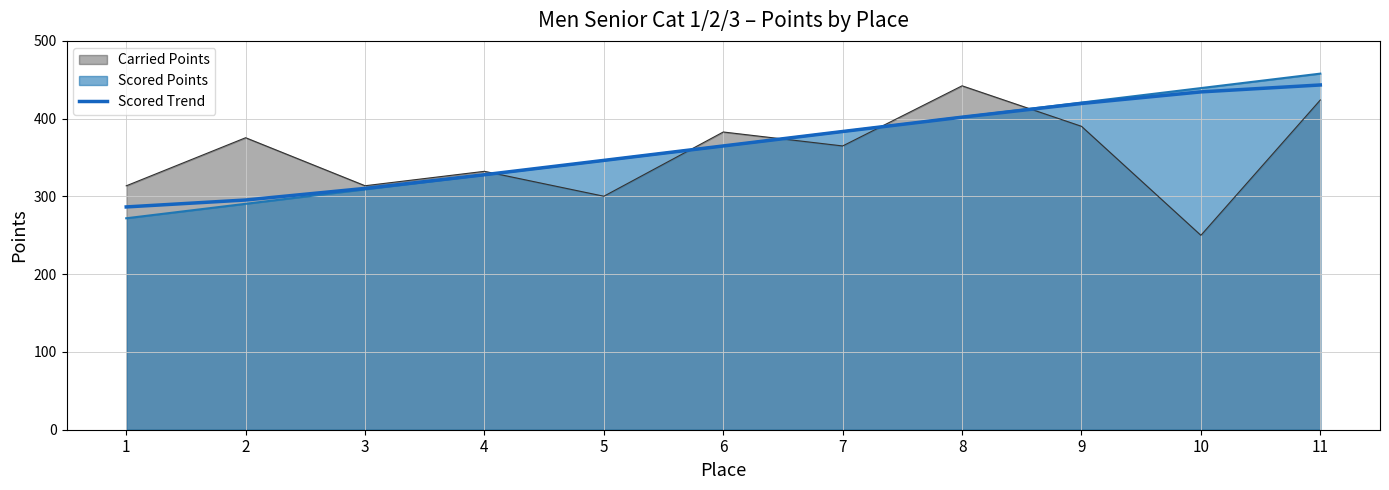

The value at 9 is 419.5. True or false?

True